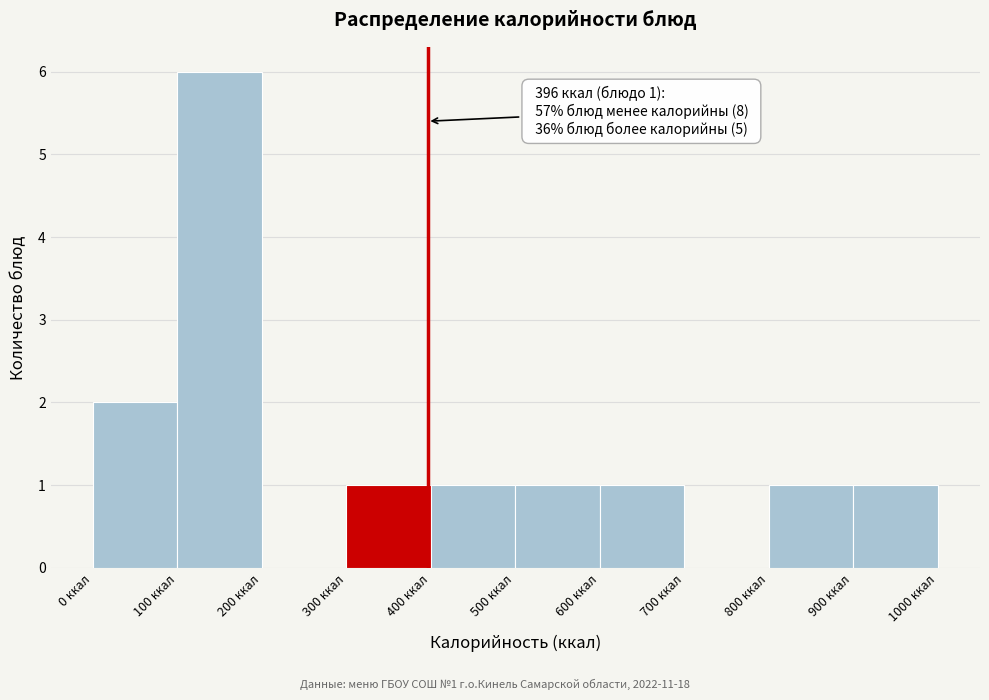

Which range on the x-axis has the tallest bar?

100 to 200